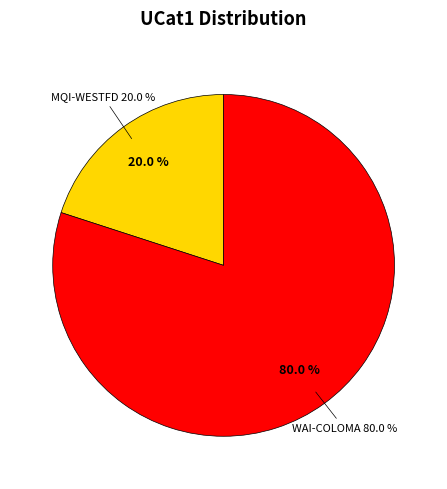

How much of the chart is everything except WAI-COLOMA?

20.0%